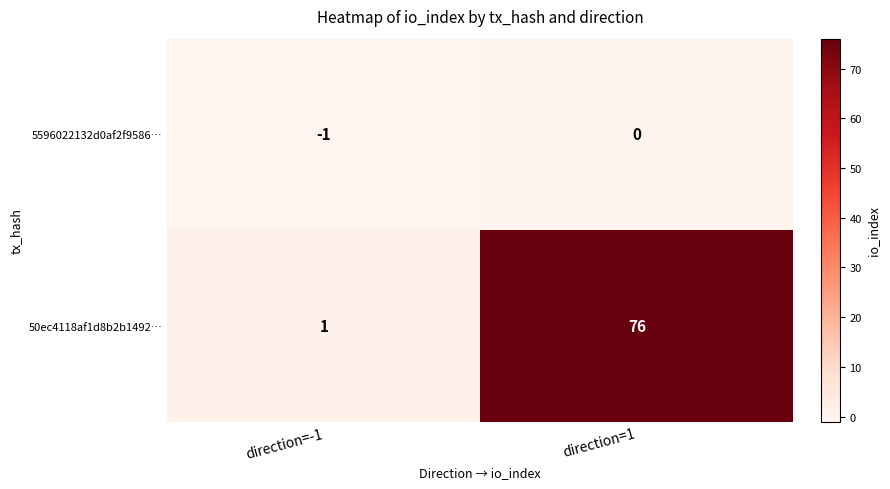

What is the difference between the maximum and minimum values in the 50ec4118af1d8b2b1492… series?

75